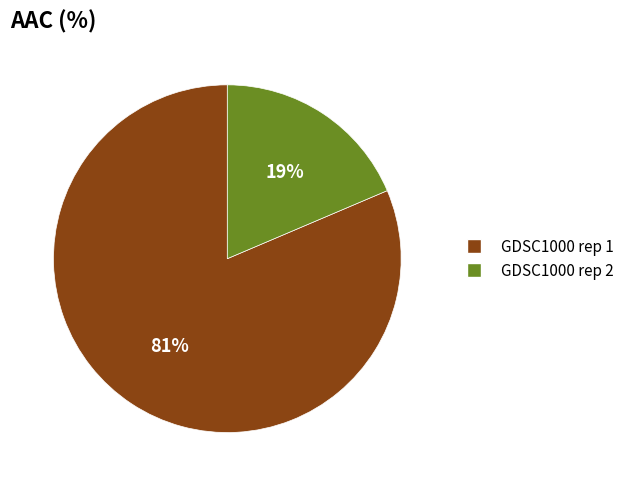

To the nearest percent, what is the average slice percentage?

50%